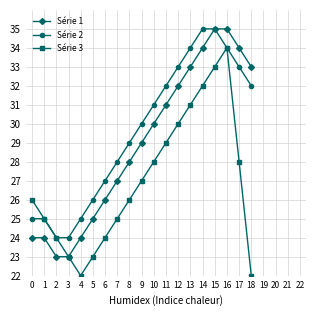

What is the difference between the highest and lowest values at 0?

2